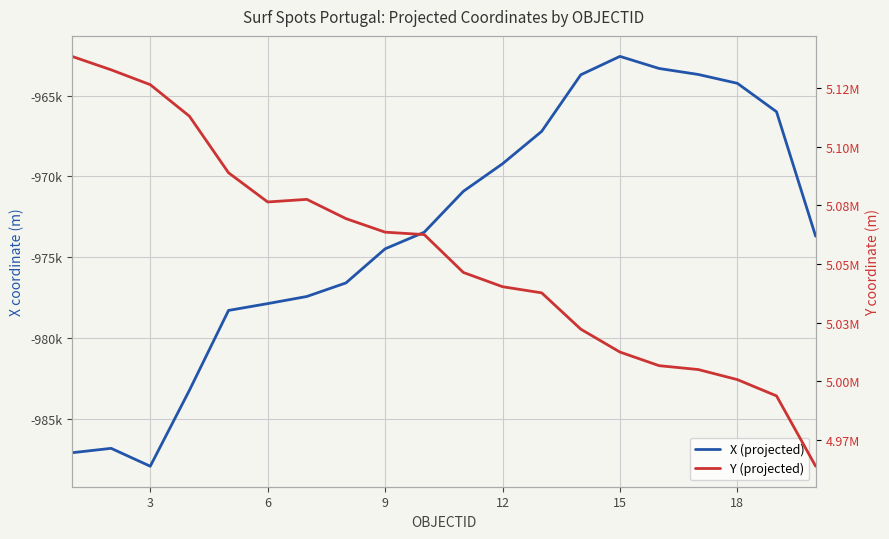

What is the sum of all X (projected) values?

-19467695.7